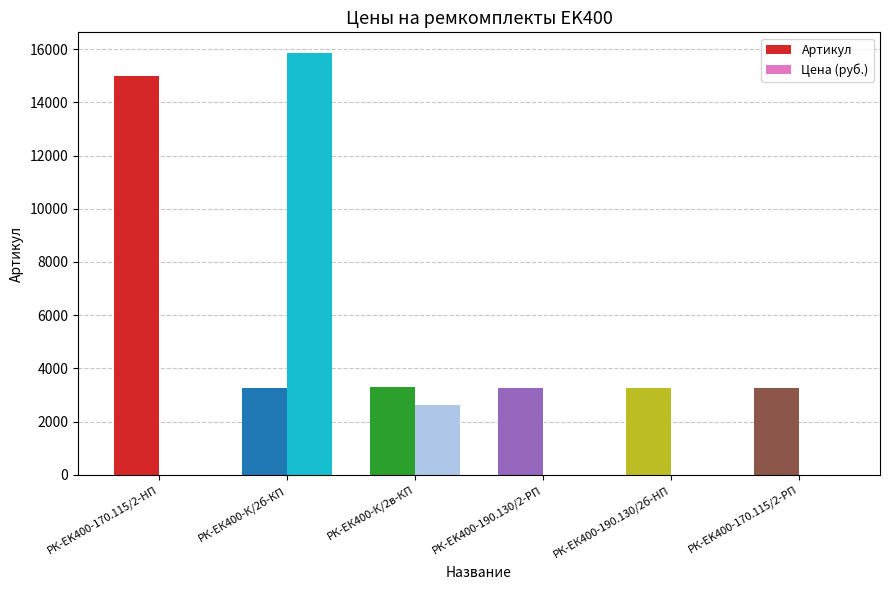

What are all the series names shown in the legend?

Артикул, Цена (руб.)